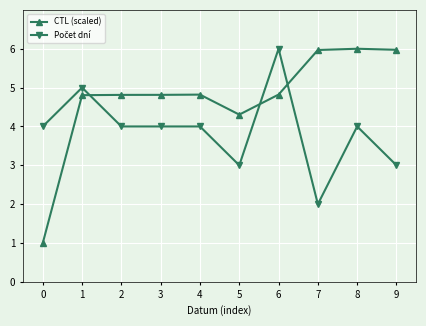

What is the difference between the CTL (scaled) values at 2 and 0?

3.8